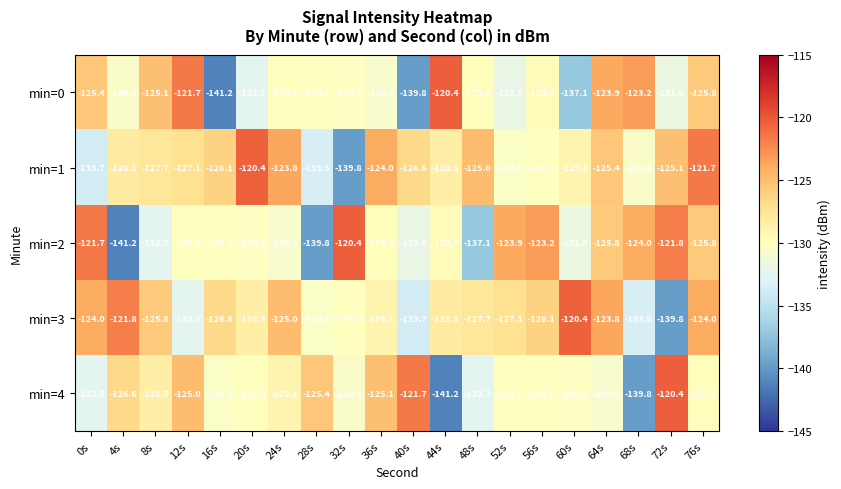

Rank the categories by min=1 value from highest to lowest.

20s, 76s, 24s, 36s, 48s, 72s, 64s, 16s, 40s, 12s, 8s, 4s, 44s, 60s, 56s, 52s, 68s, 28s, 0s, 32s